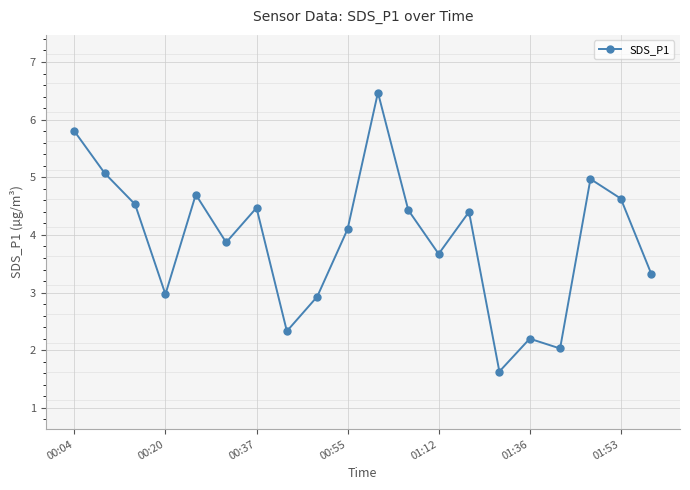

What is the greatest value displayed?

6.5